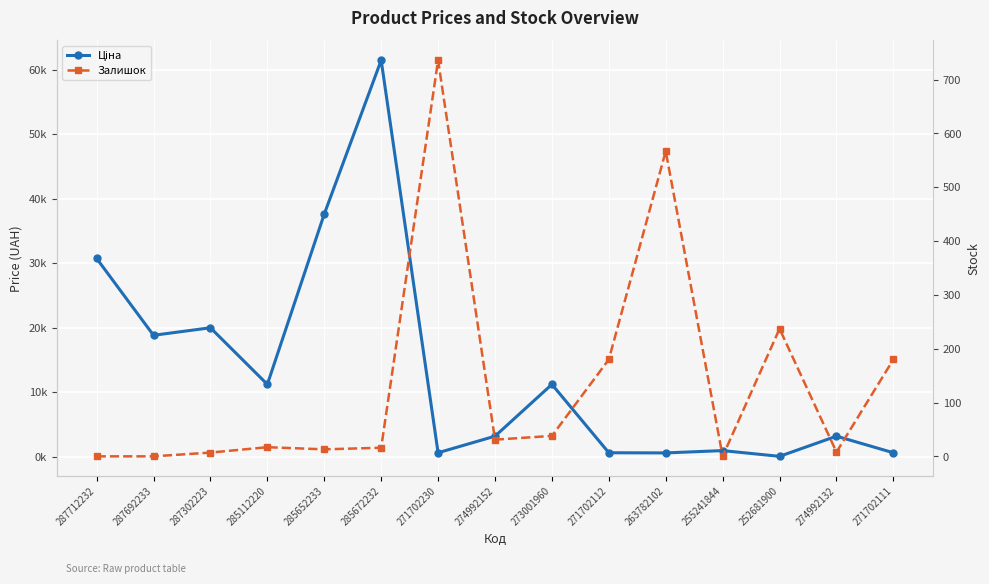

Is it true that Залишок equals 736.0 at 271702230?

True